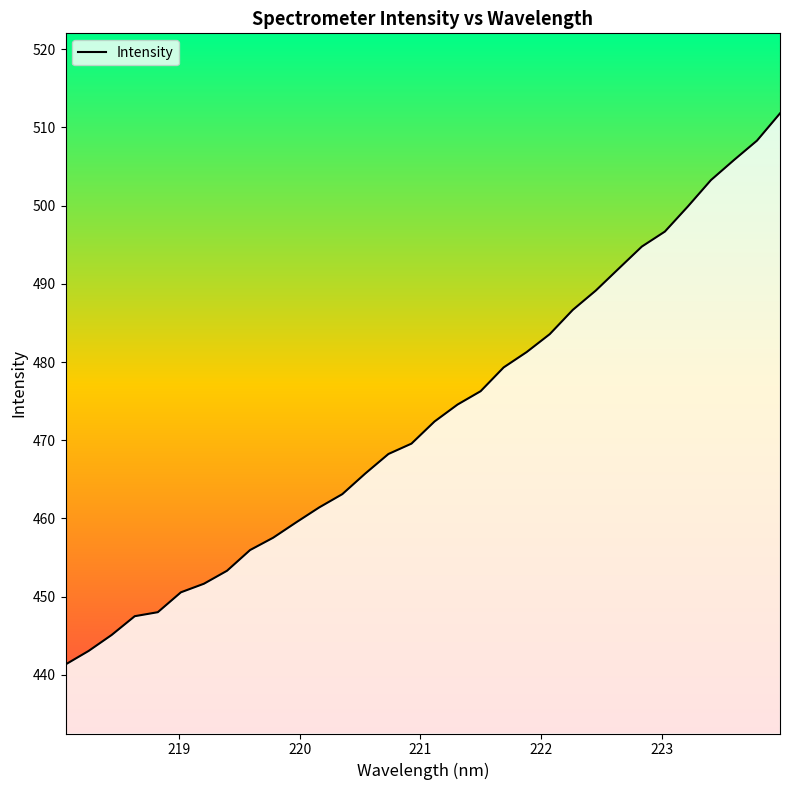

The value at 15 is 740.3. True or false?

False